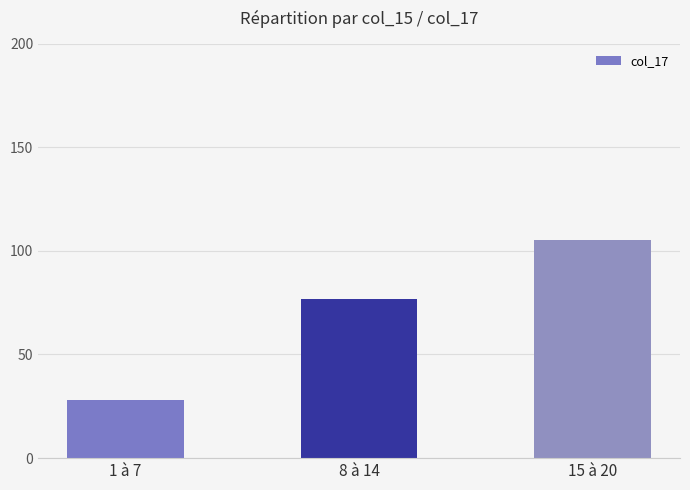

Count the values in the range 28 to 105.

3